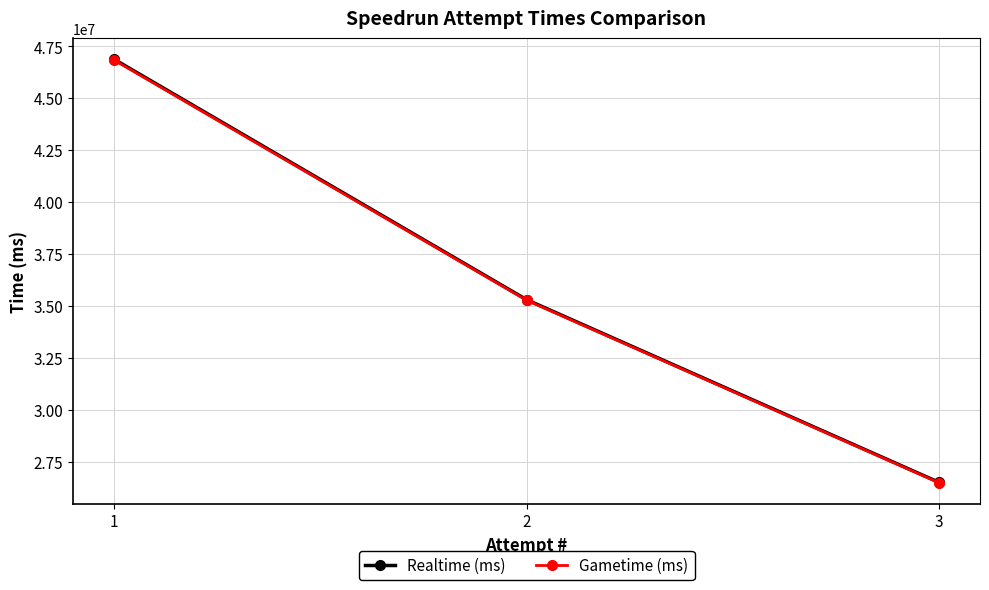

Rank the series by their maximum value, from highest to lowest.

Realtime (ms), Gametime (ms)